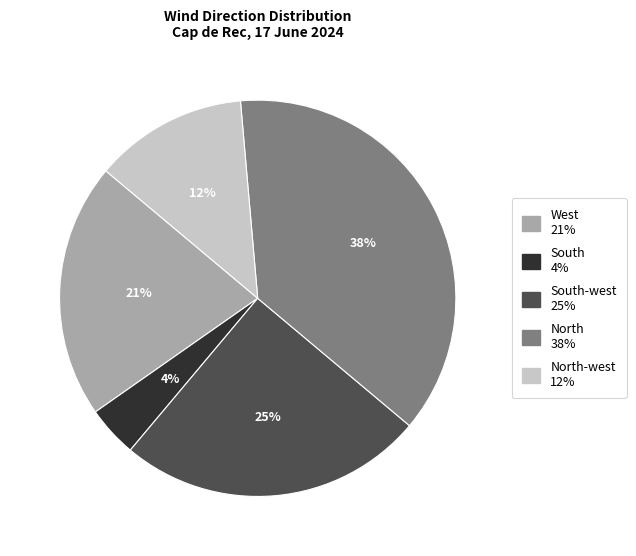

Does any single category account for the majority?

No